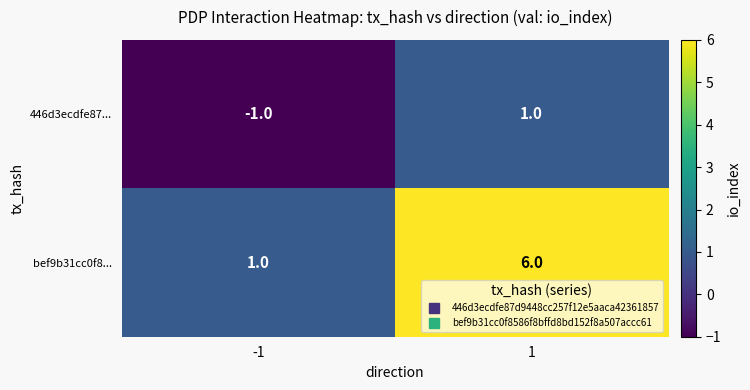

What is the difference between the maximum and minimum values in the bef9b31cc0f8... series?

5